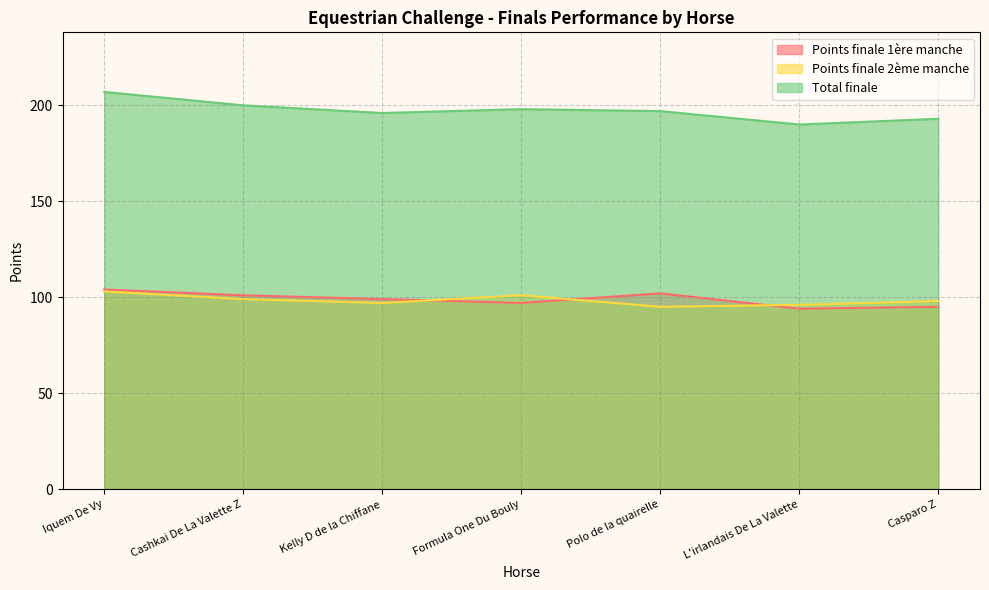

Where does the Points finale 1ère manche series first go above 99?

Iquem De Vy